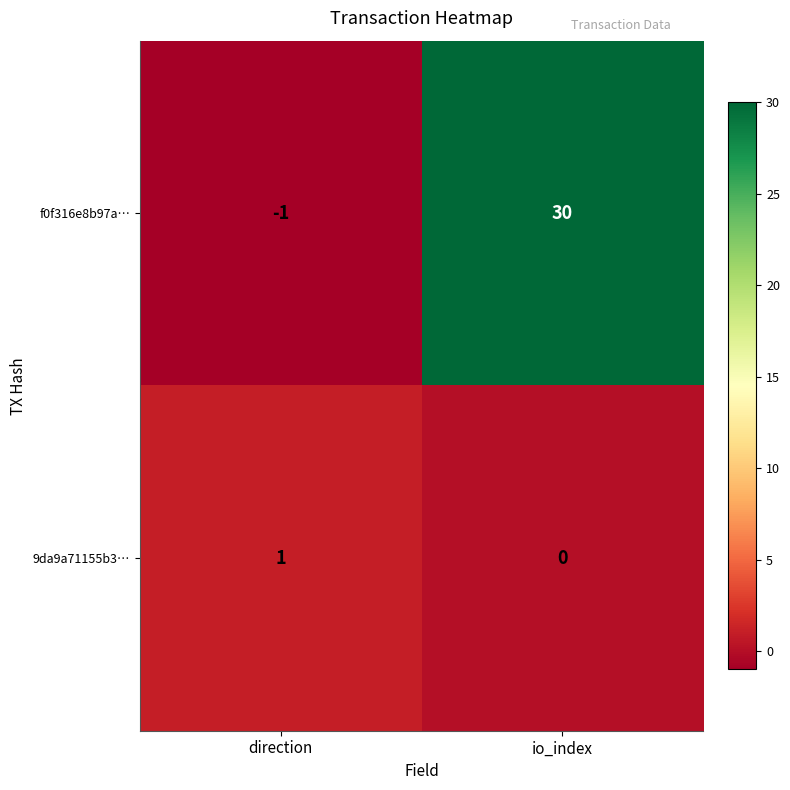

What is the difference between the highest and lowest values at io_index?

30